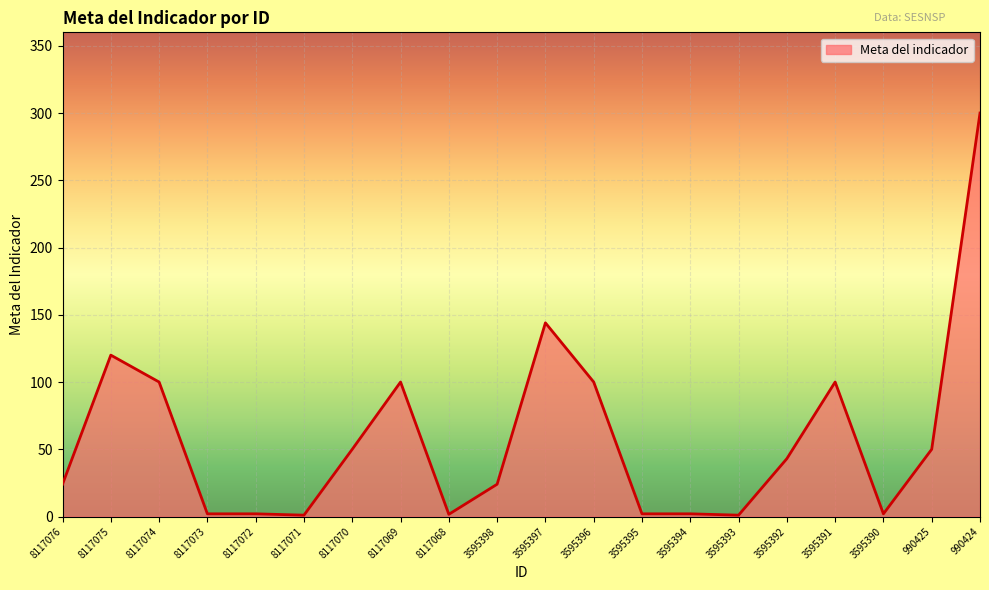

How many values are below 43?

10